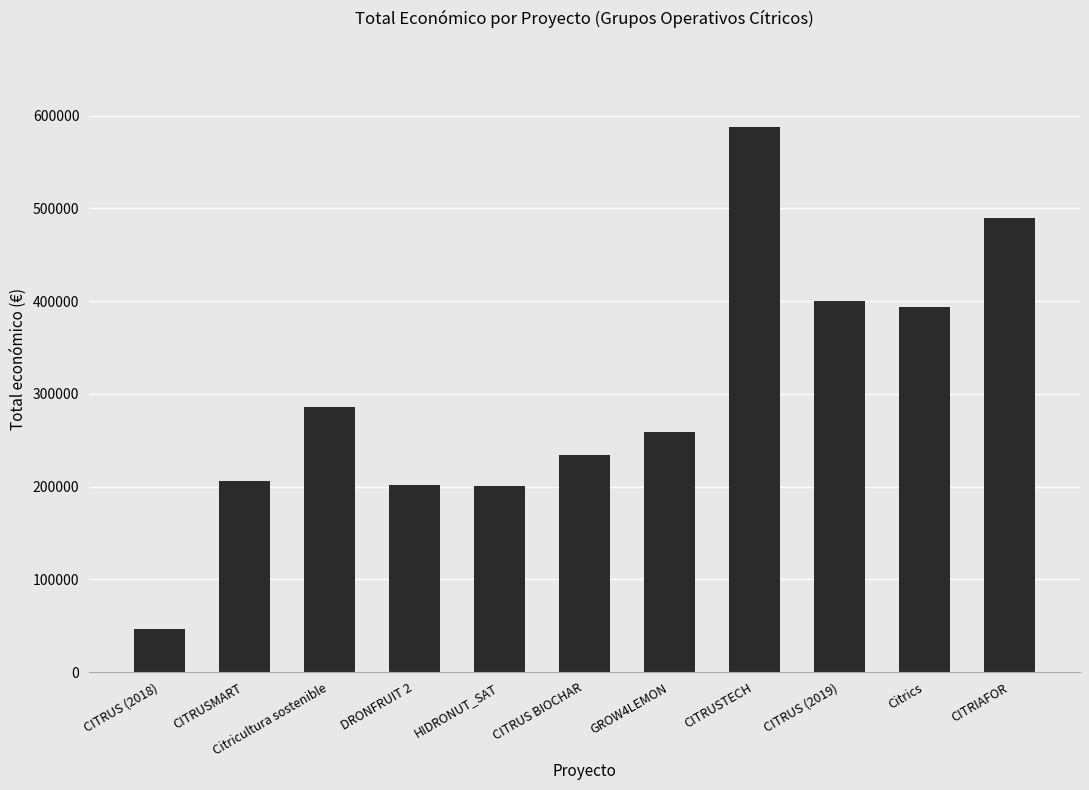

What is the maximum value shown in the chart?

587734